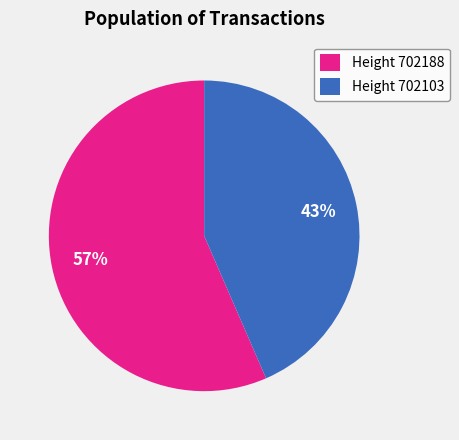

Combined, do Height 702188 and Height 702103 account for over 50%?

Yes